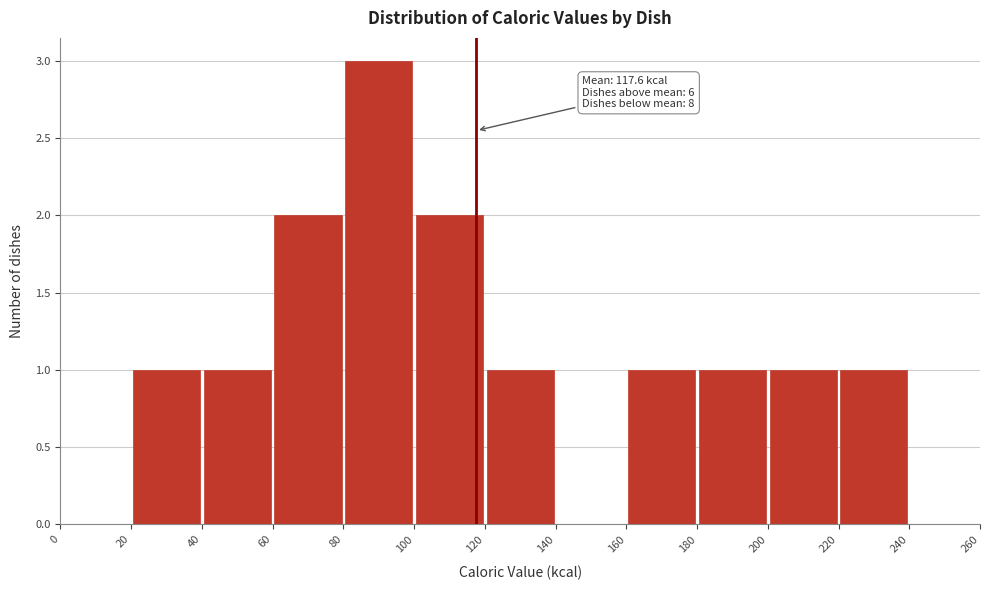

Which range on the x-axis has the tallest bar?

80 to 100